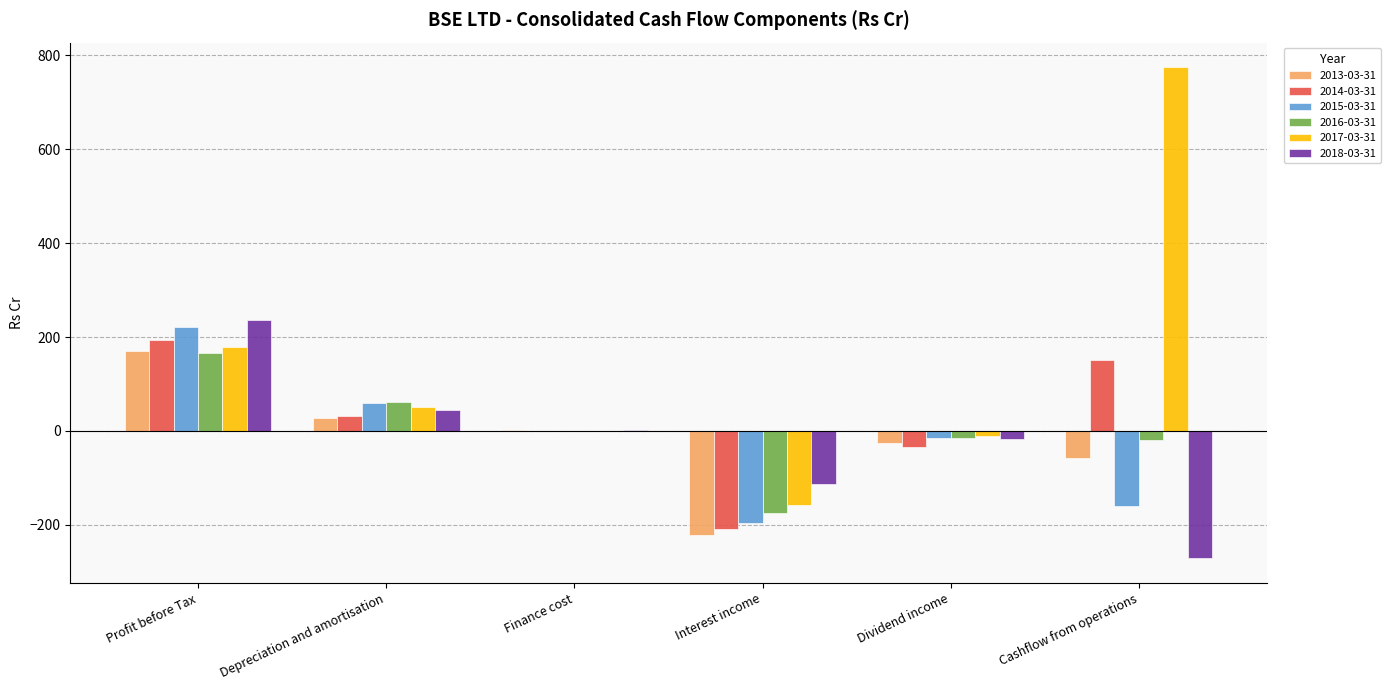

What is the total value across all series at Profit before Tax?

1168.0